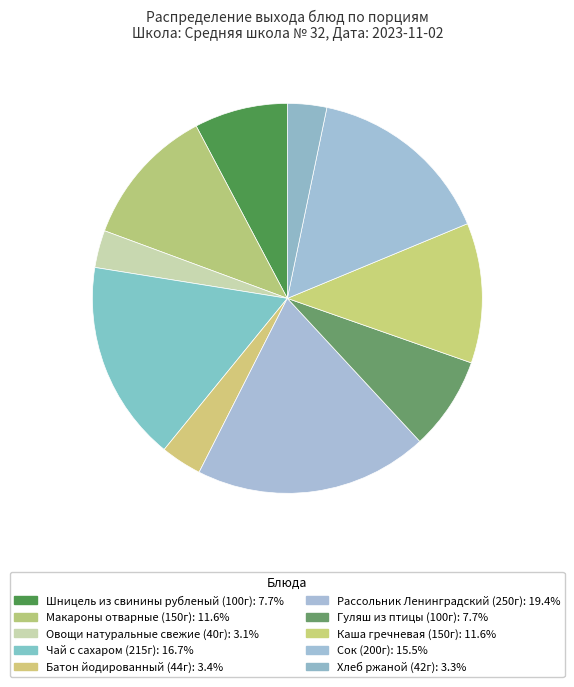

To the nearest percent, what is the average slice percentage?

10%